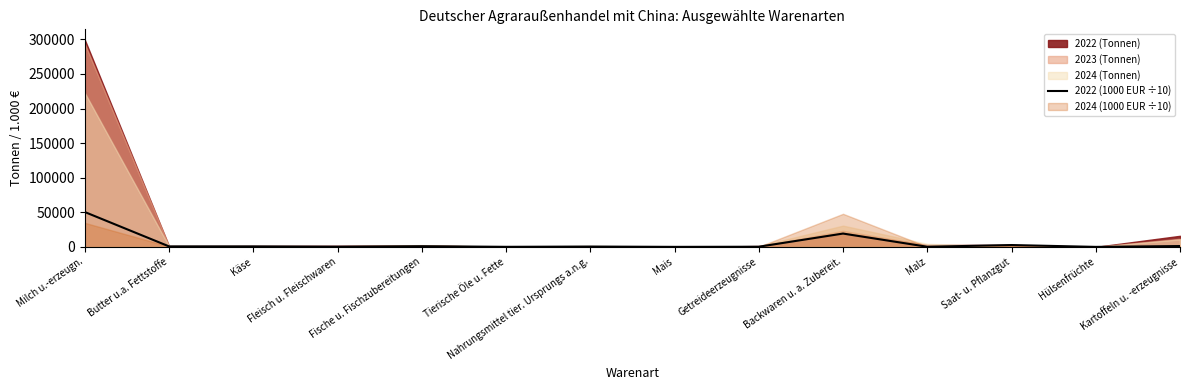

List the labels in order of value, largest first.

Milch u.-erzeugn., Backwaren u. a. Zubereit., Saat- u. Pflanzgut, Kartoffeln u. -erzeugnisse, Fische u. Fischzubereitungen, Butter u.a. Fettstoffe, Käse, Nahrungsmittel tier. Ursprungs a.n.g., Fleisch u. Fleischwaren, Getreideerzeugnisse, Malz, Tierische Öle u. Fette, Mais, Hülsenfrüchte